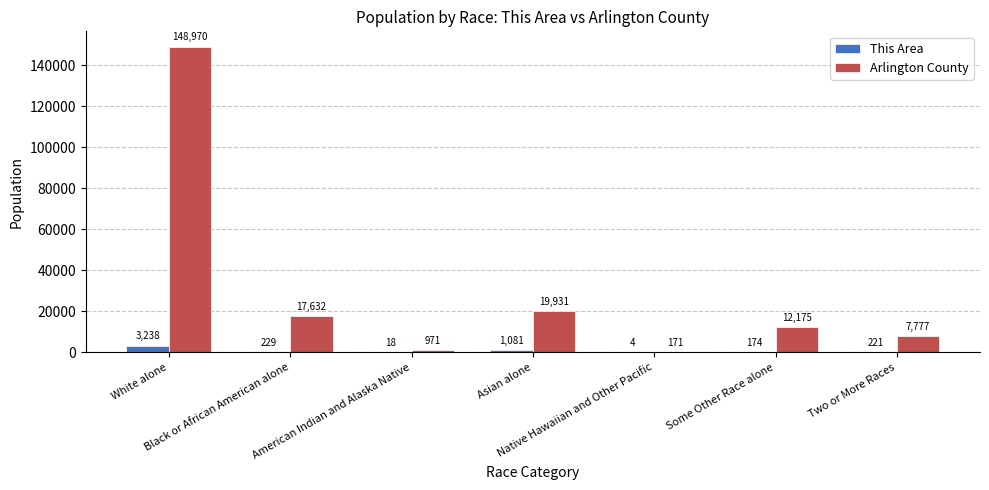

What is the sum of all Arlington County values?

207627